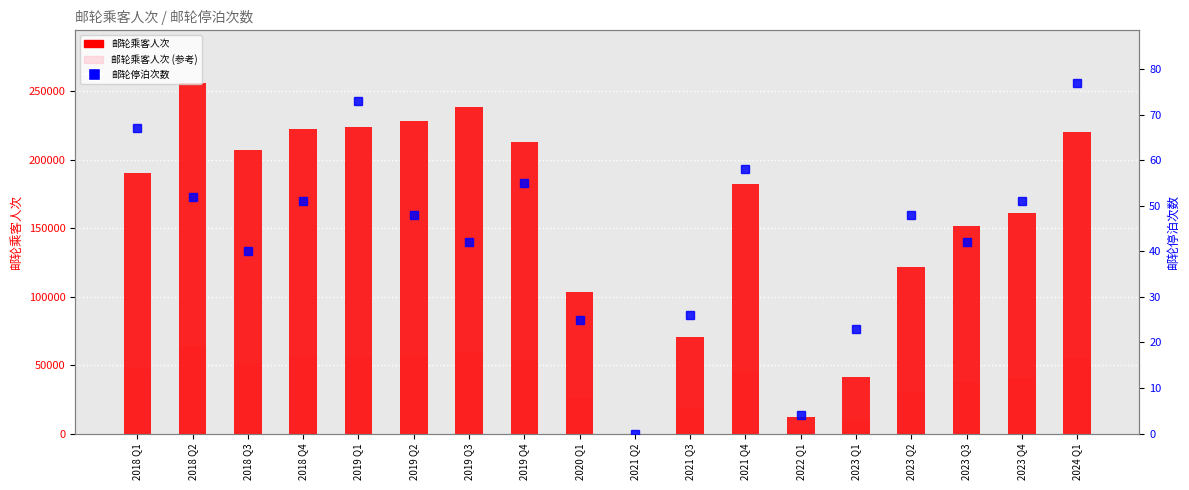

What is the value of the 邮轮乘客人次 (参考) bar at the 8th from the left?

53199.0